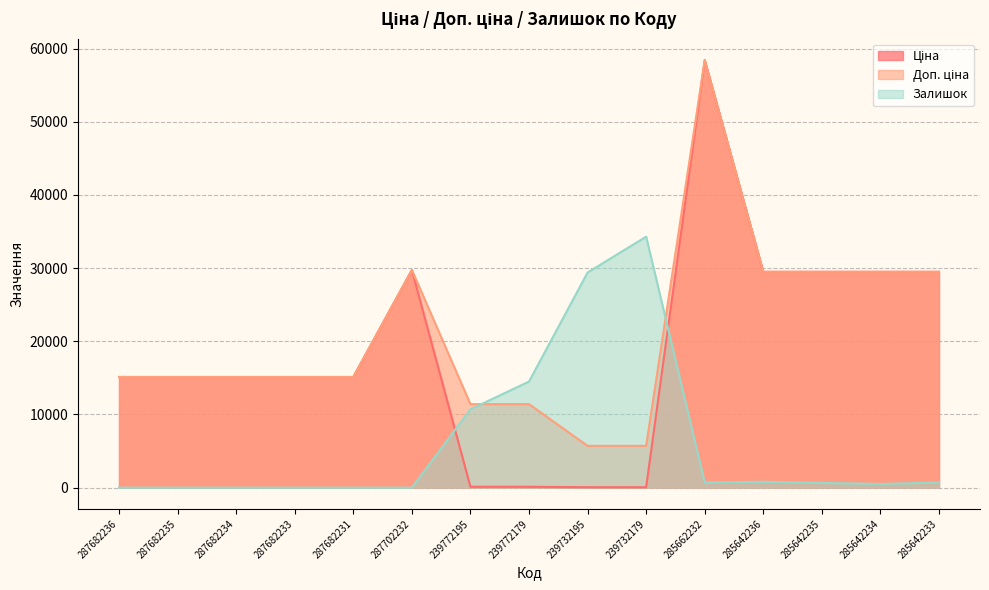

What is the sum of all Залишок values?

92250.0